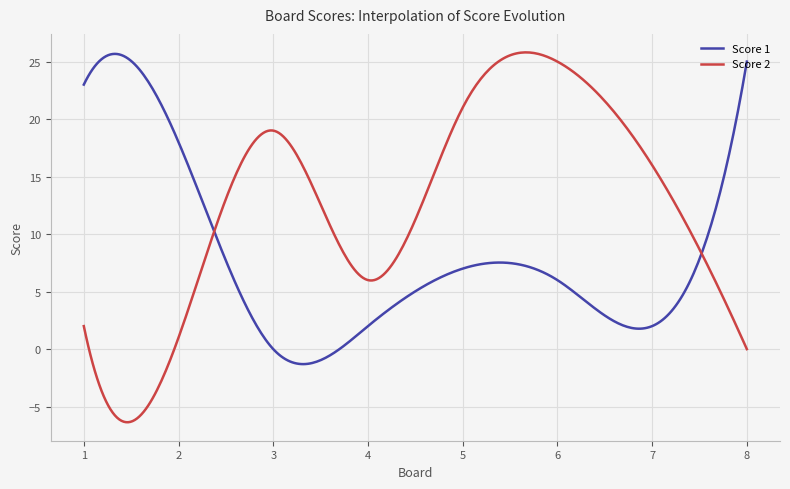

What are all the series names shown in the legend?

Score 1, Score 2